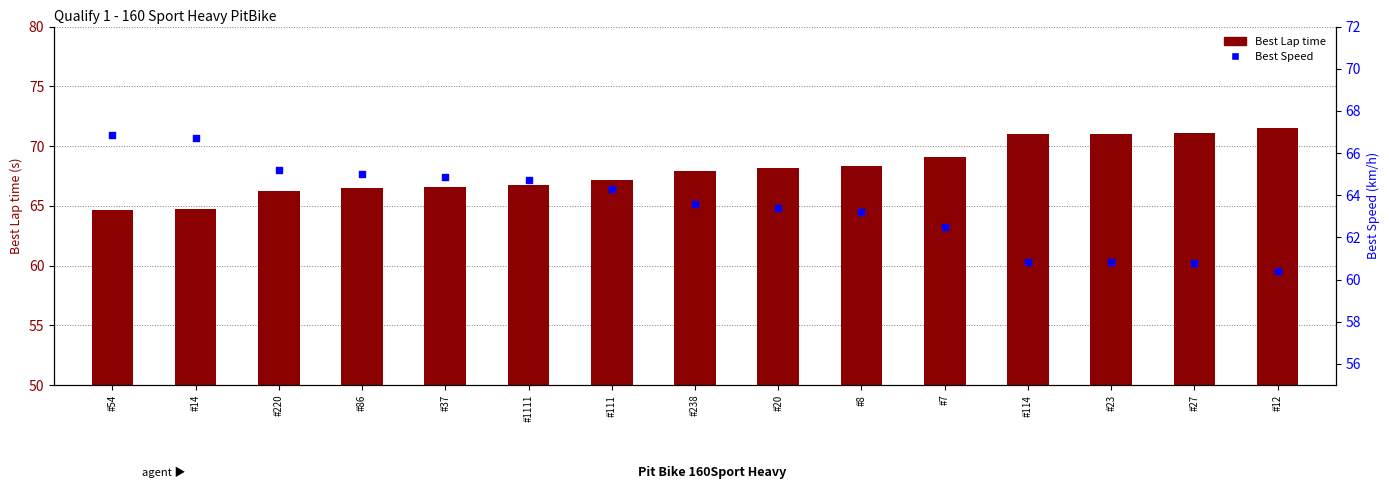

At how many categories does at least one series exceed 62?

15